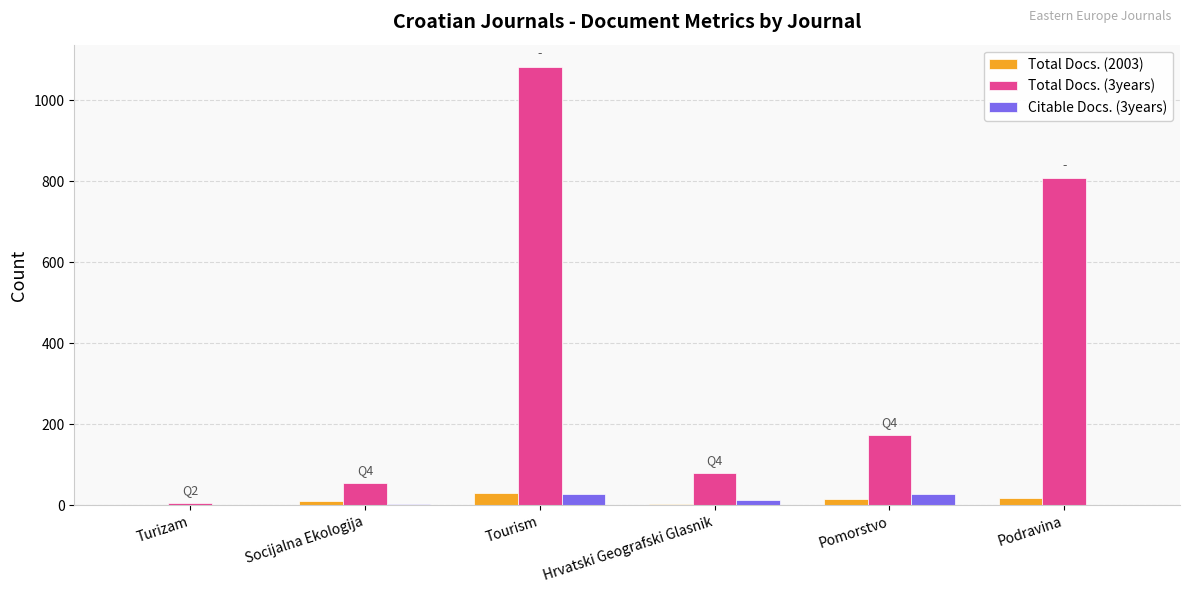

Which label corresponds to the largest value in the chart?

Tourism